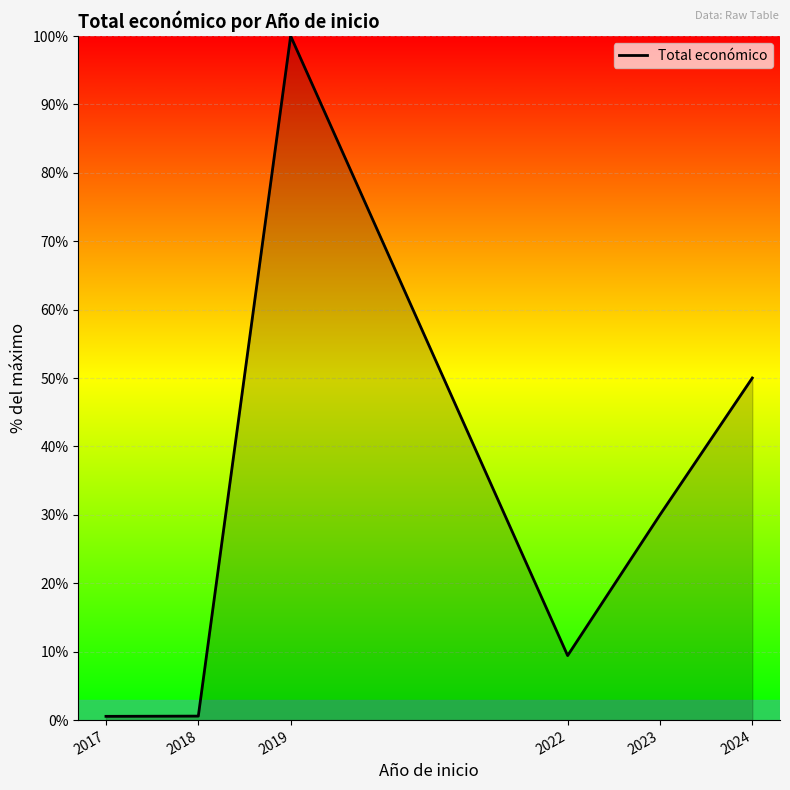

What is the change in value from 2023 to 2024?

+20.0